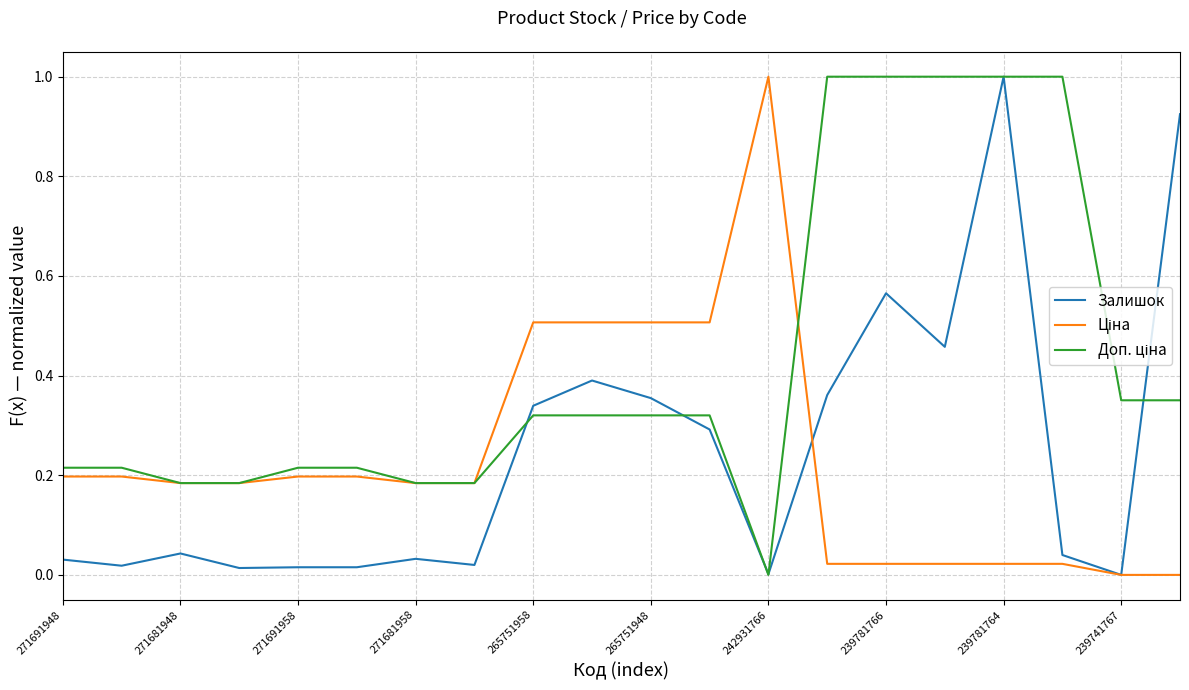

What is the greatest value displayed?

1.0